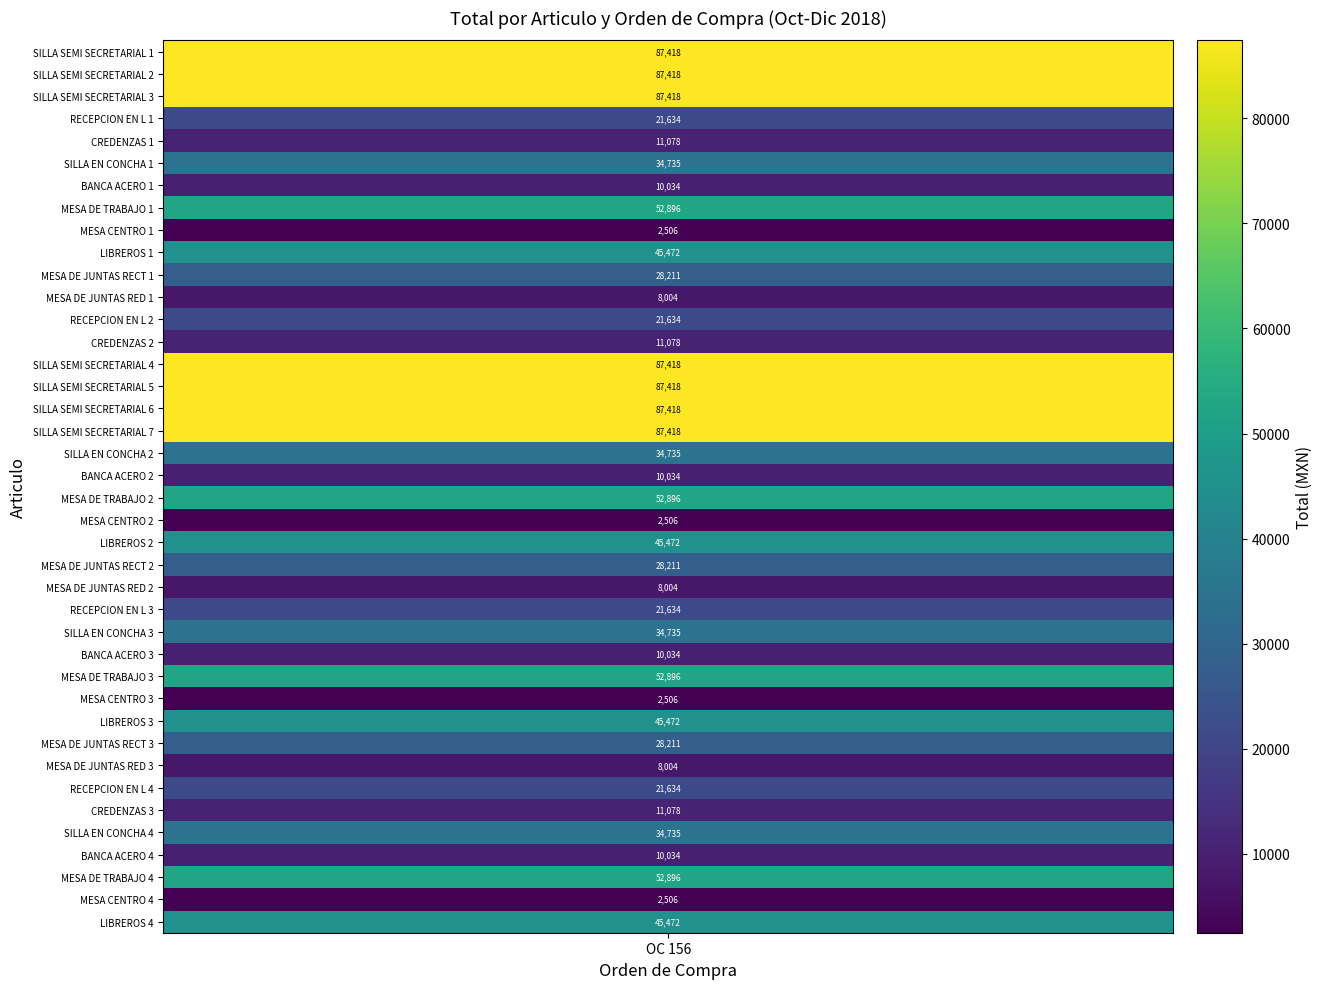

What is the sum of all values?

1422909.4